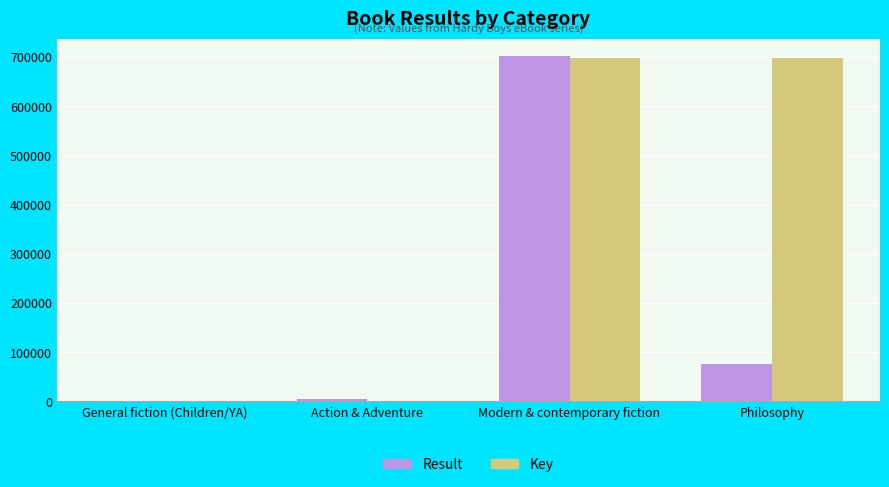

Between Action & Adventure and Philosophy, which series saw the biggest shift?

Key